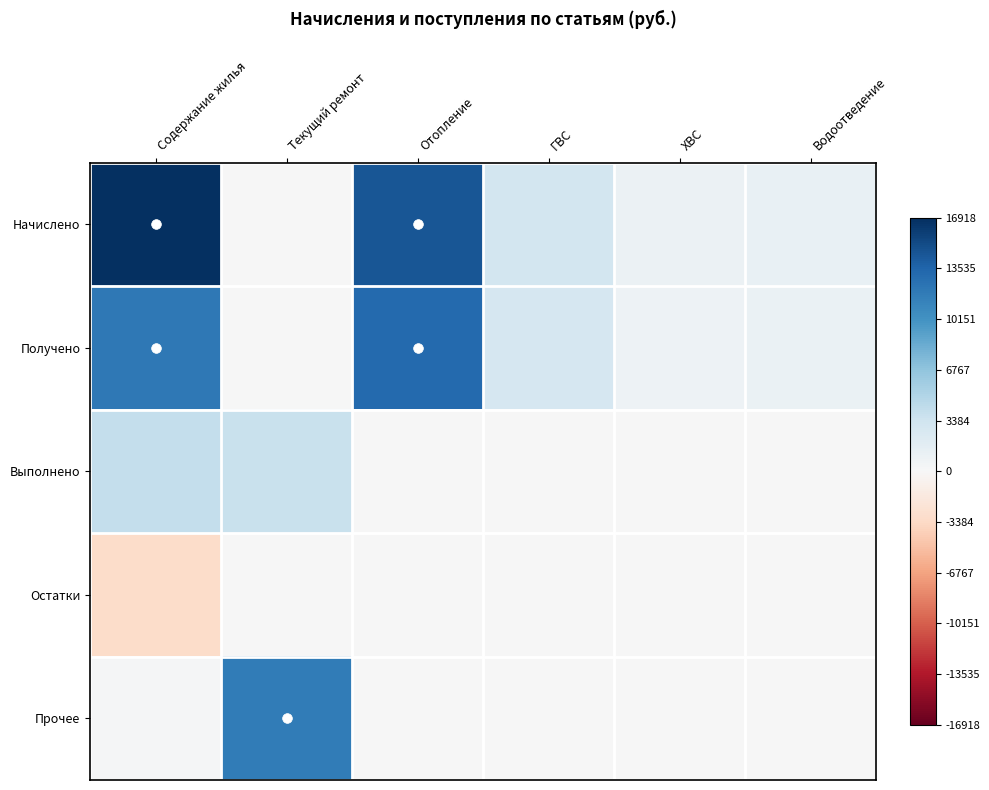

Reading left to right, transcribe all the data shown in this chart.

Начислено: Содержание жилья=1.0	Текущий ремонт=0.0	Отопление=0.9	ГВС=0.2	ХВС=0.1	Водоотведение=0.1
Получено: Содержание жилья=0.7	Текущий ремонт=0.0	Отопление=0.8	ГВС=0.2	ХВС=0.1	Водоотведение=0.1
Выполнено: Содержание жилья=0.2	Текущий ремонт=0.2	Отопление=0.0	ГВС=0.0	ХВС=0.0	Водоотведение=0.0
Остатки: Содержание жилья=-0.2	Текущий ремонт=0.0	Отопление=0.0	ГВС=0.0	ХВС=0.0	Водоотведение=0.0
Прочее: Содержание жилья=0.0	Текущий ремонт=0.7	Отопление=0.0	ГВС=0.0	ХВС=0.0	Водоотведение=0.0